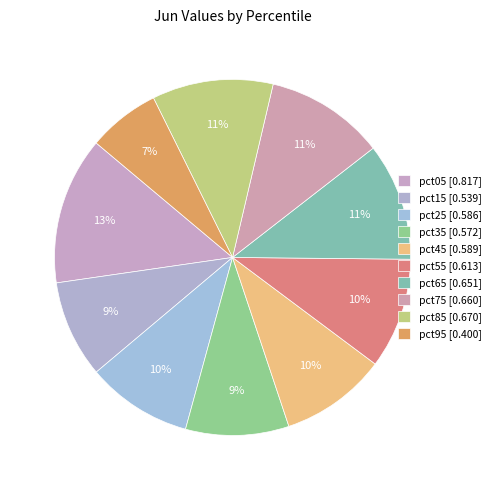

How many slices are in this pie chart?

10